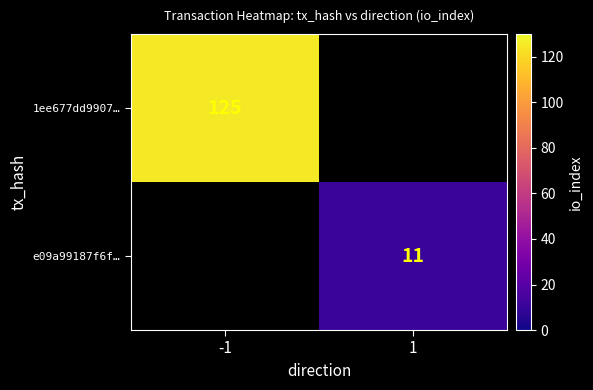

The value of e09a99187f6f… at 1 is 11. True or false?

True